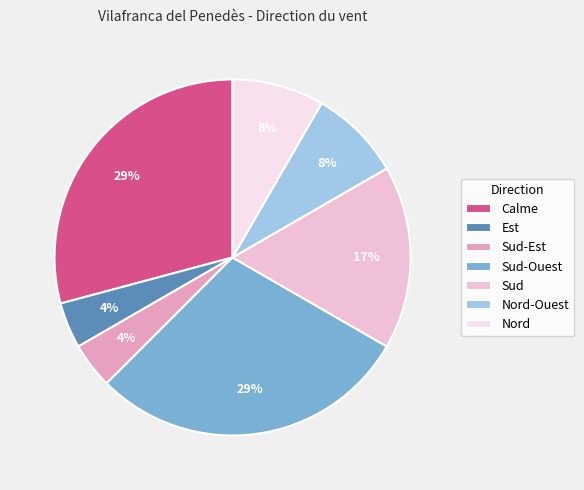

To the nearest percent, what portion does Sud represent?

17%